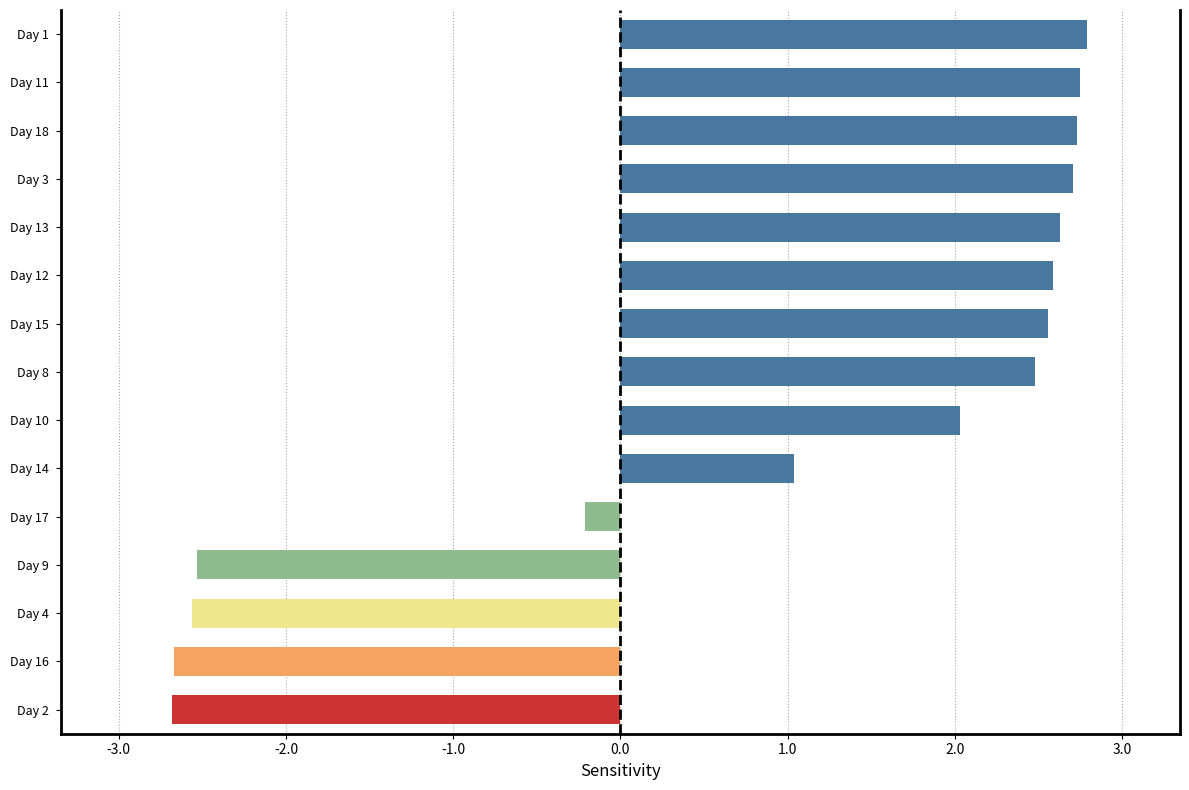

What is the sum of all values?

13.7